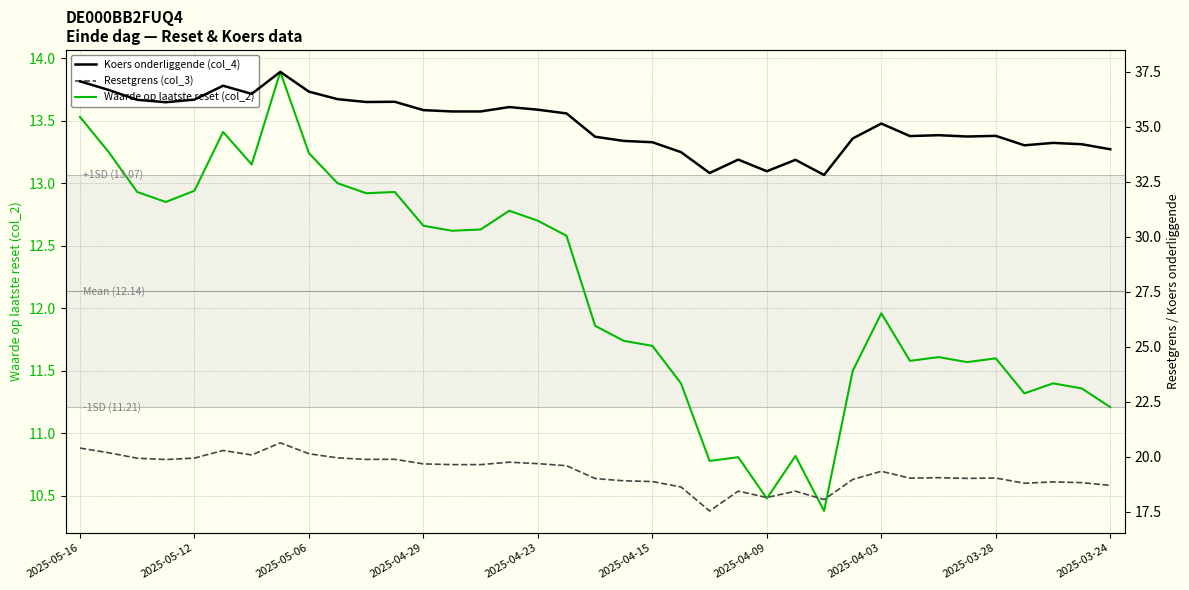

True or false: Resetgrens (col_3) and Waarde op laatste reset (col_2) intersect in this chart.

False